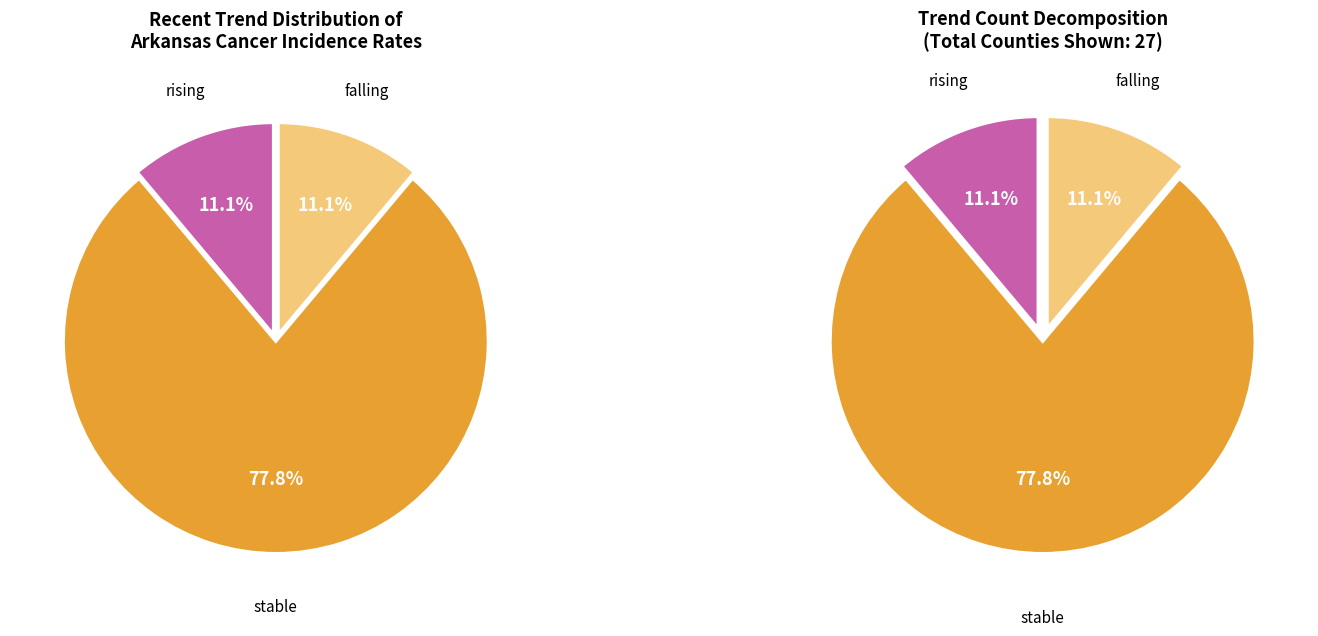

The falling slice represents 34% of the pie. True or false?

False